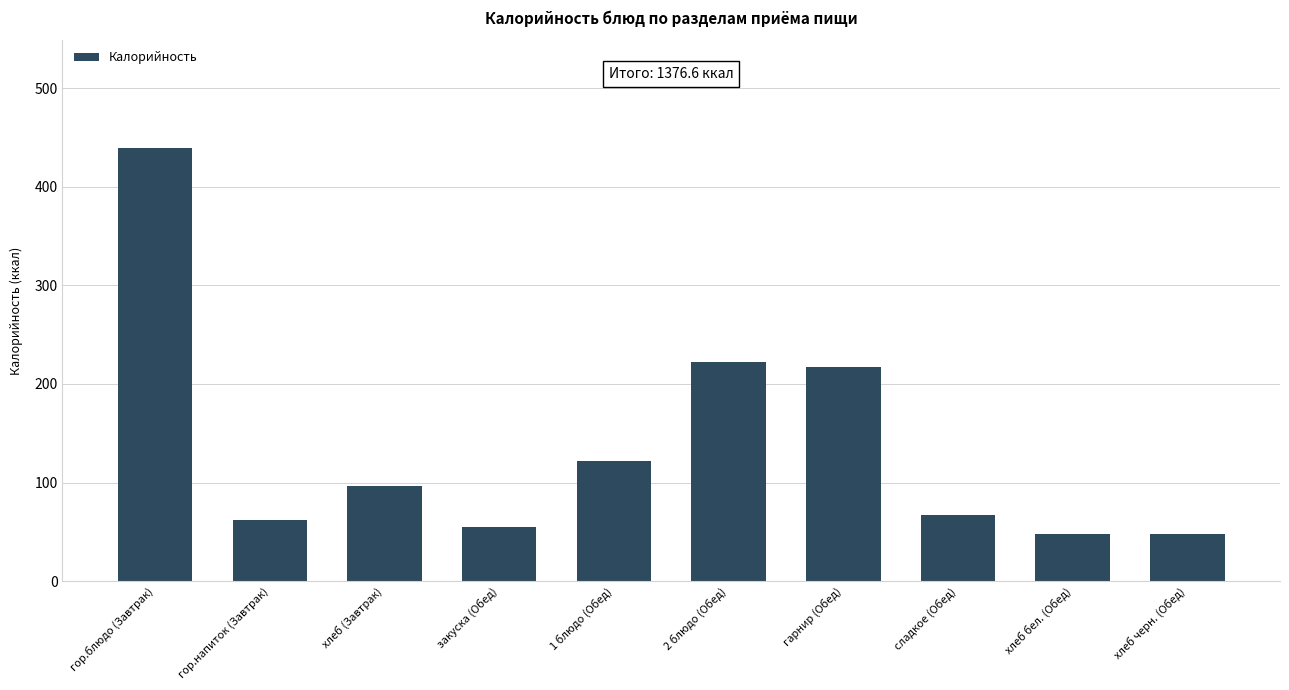

What is the sum of all values?

1376.6